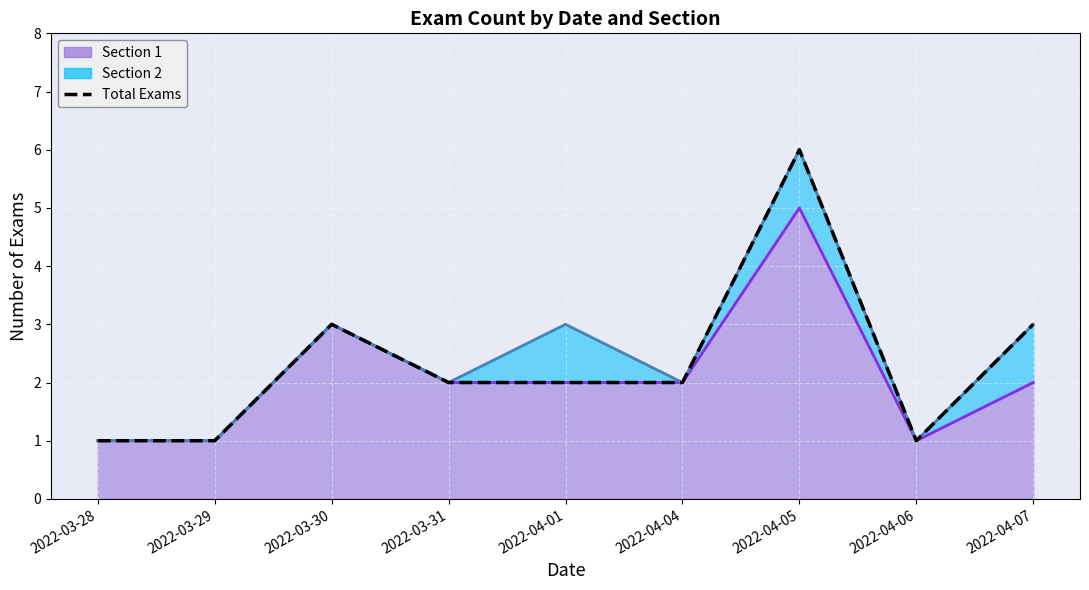

Where is the first local minimum?

2022-04-06